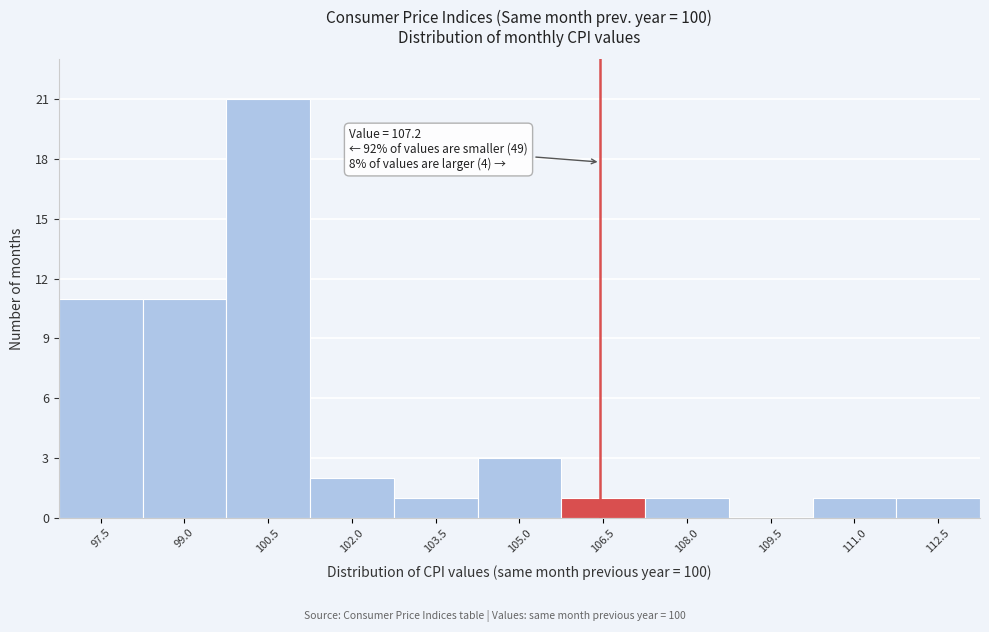

Reading left to right, transcribe all the data shown in this chart.

97.5=11	99.0=11	100.5=21	102.0=2	103.5=1	105.0=3	106.5=1	108.0=1	109.5=0	111.0=1	112.5=1